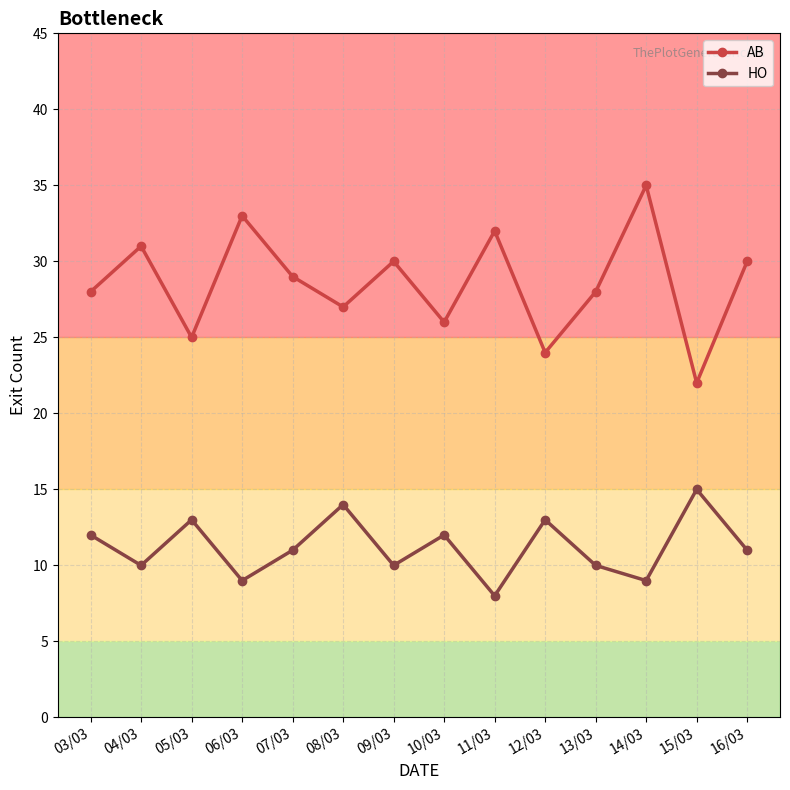

True or false: AB has more than 2 points higher than both neighbors.

True